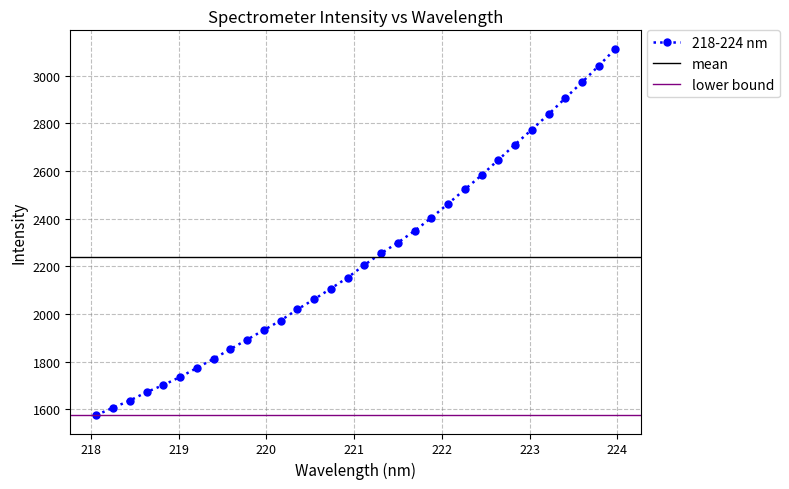

At which category does the chart reach its peak across all series?

223.9802